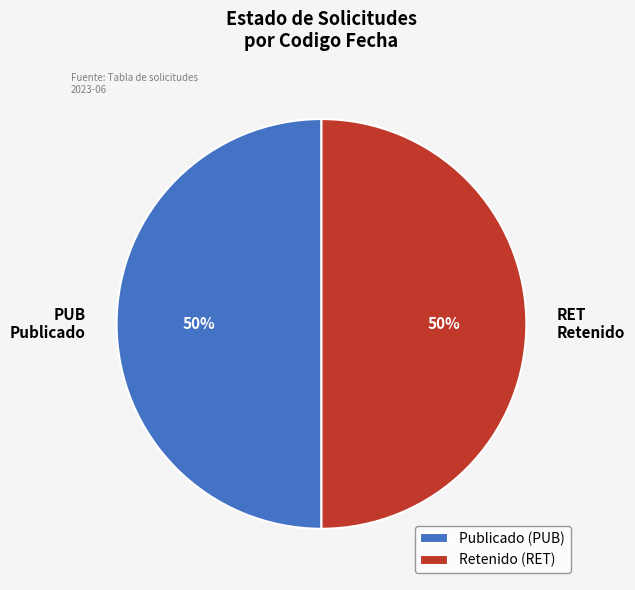

How many segments does this pie chart have?

2